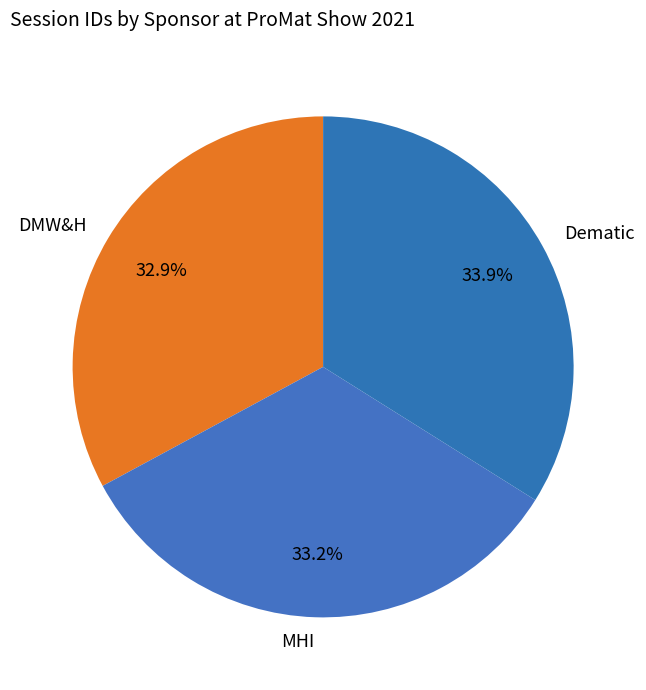

To the nearest percent, what percentage of the pie is DMW&H?

33%